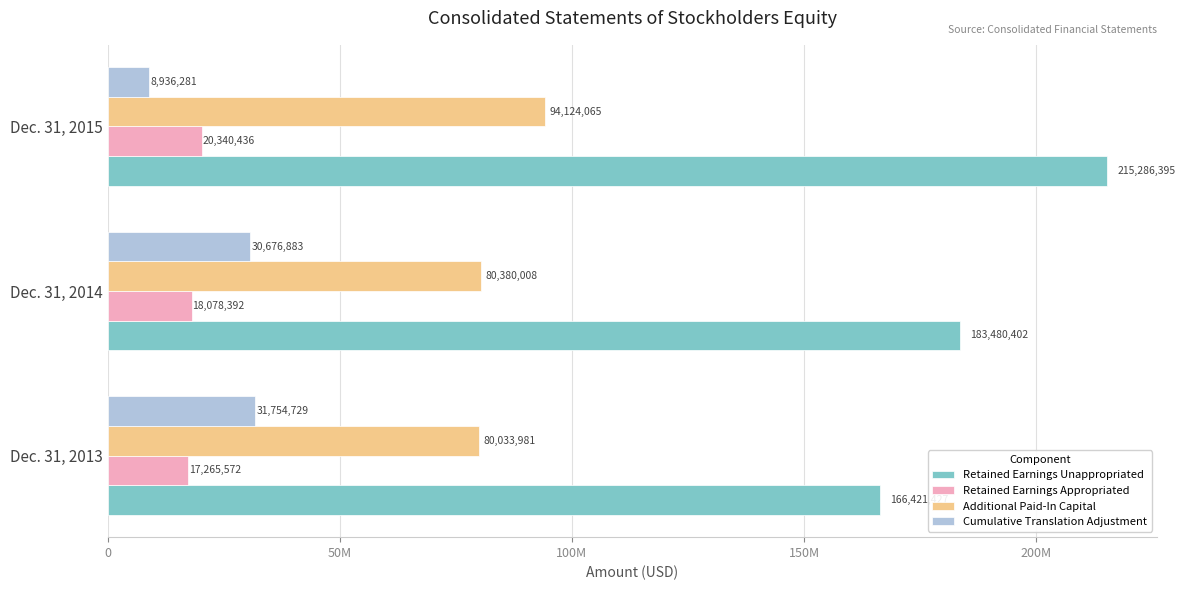

What are all the series names shown in the legend?

Retained Earnings Unappropriated, Retained Earnings Appropriated, Additional Paid-In Capital, Cumulative Translation Adjustment